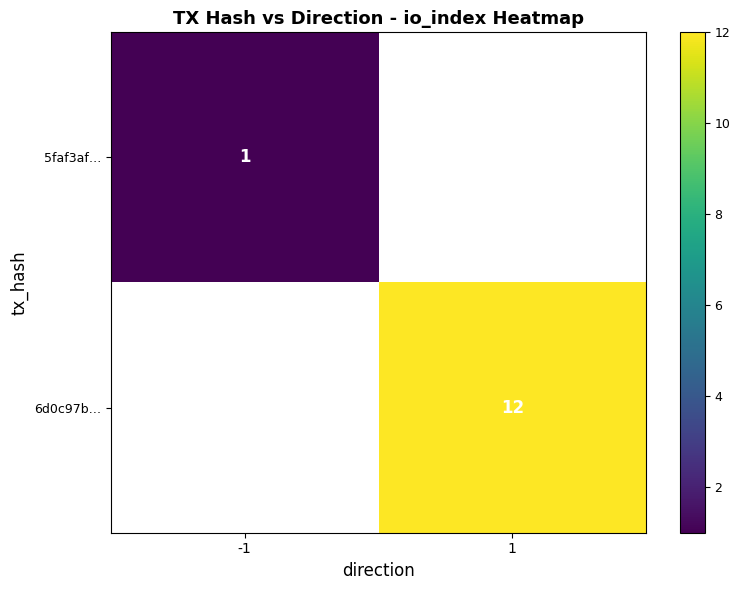

The 5faf3af… series shows 2 at -1. True or false?

False